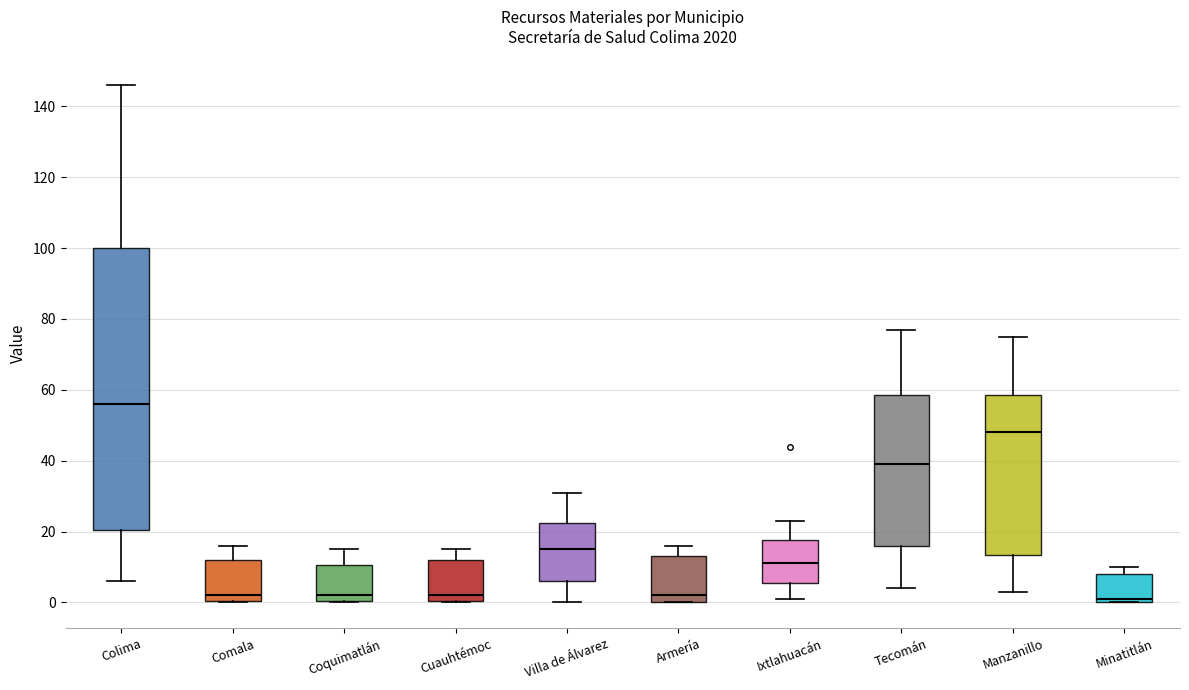

Which box has the highest median line?

Colima